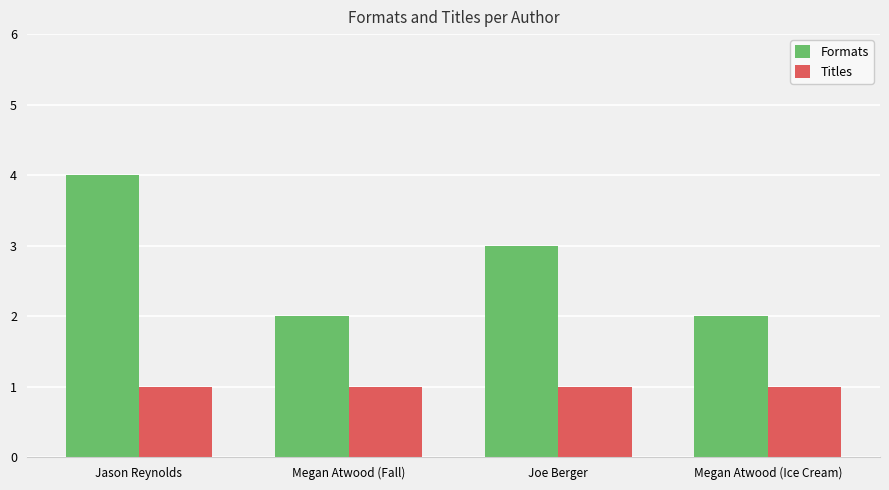

What is the label of the 3rd bar from the right?

Megan Atwood (Fall)